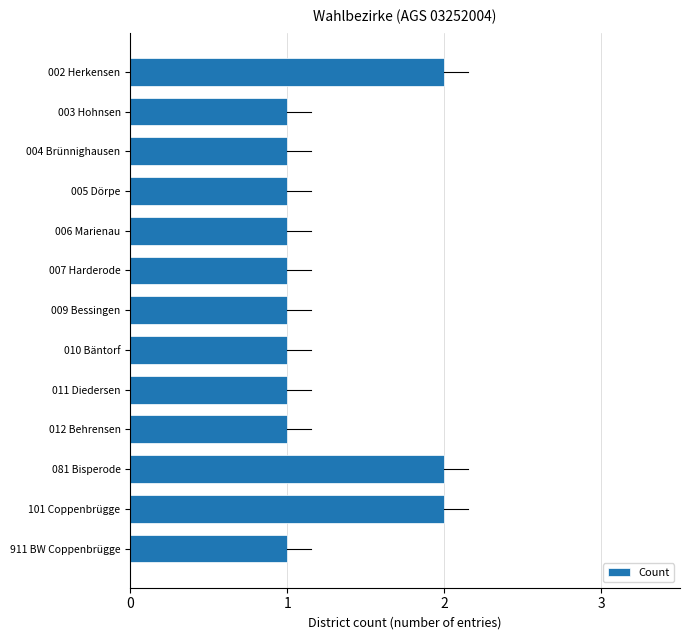

What position from the bottom is 007 Harderode?

8